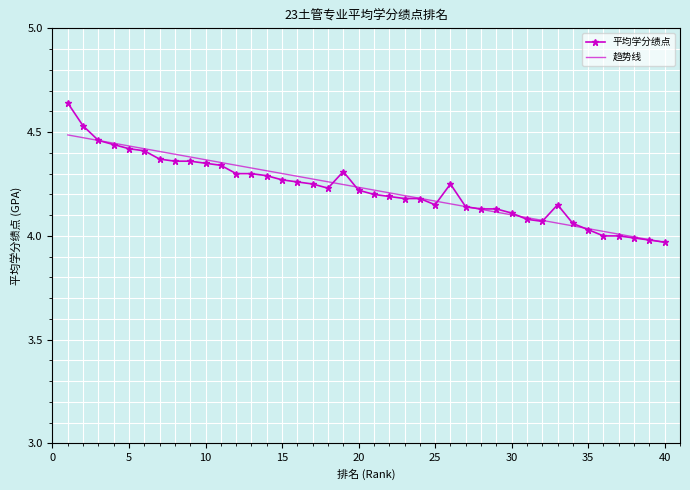

True or false: 趋势线 and 平均学分绩点 intersect in this chart.

True